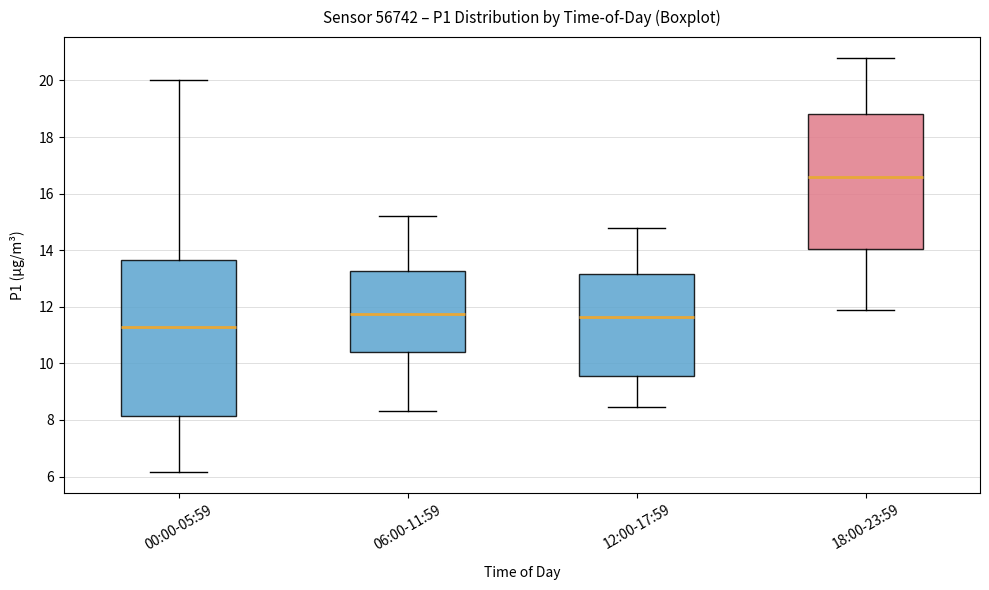

Reading left to right, read every box against the y-axis: the position of its median line, the range the box covers, and the ends of its whiskers. The values are not printed on the chart, so give them approximately, as read against the axis.

00:00-05:59: median 11.2, box 8.2 to 13.6, whiskers 6.2 to 20.0
06:00-11:59: median 11.8, box 10.4 to 13.2, whiskers 8.4 to 15.2
12:00-17:59: median 11.6, box 9.6 to 13.2, whiskers 8.4 to 14.8
18:00-23:59: median 16.6, box 14.0 to 18.8, whiskers 12.0 to 20.8